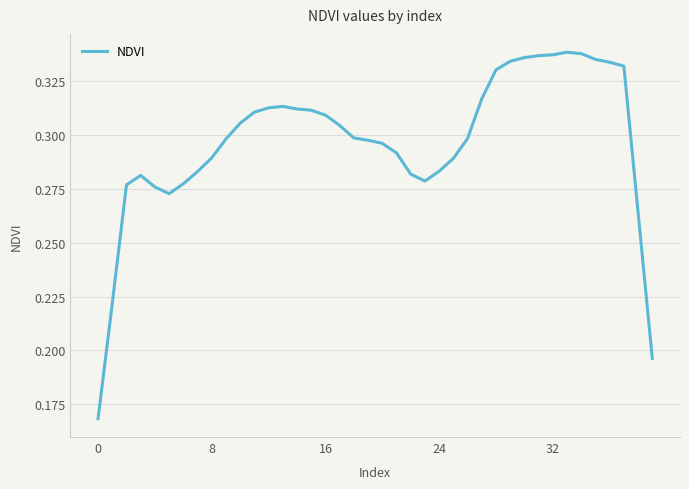

Reading right to left, list all the values displayed in this chart.

0.2	0.3	0.3	0.3	0.3	0.3	0.3	0.3	0.3	0.3	0.3	0.3	0.3	0.3	0.3	0.3	0.3	0.3	0.3	0.3	0.3	0.3	0.3	0.3	0.3	0.3	0.3	0.3	0.3	0.3	0.3	0.3	0.3	0.3	0.3	0.3	0.3	0.3	0.2	0.2